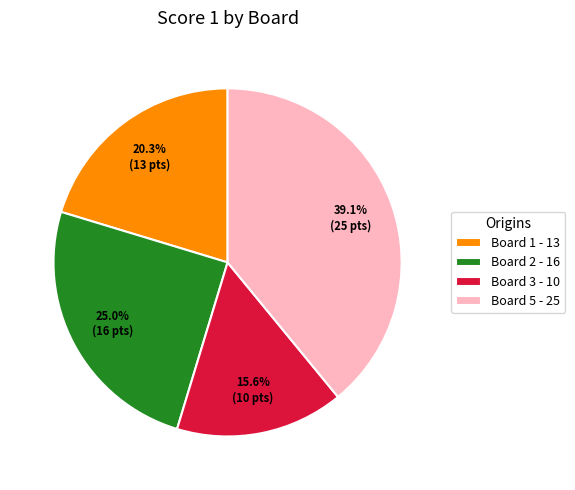

Rank the categories by value from lowest to highest.

Board 3 - 10, Board 1 - 13, Board 2 - 16, Board 5 - 25